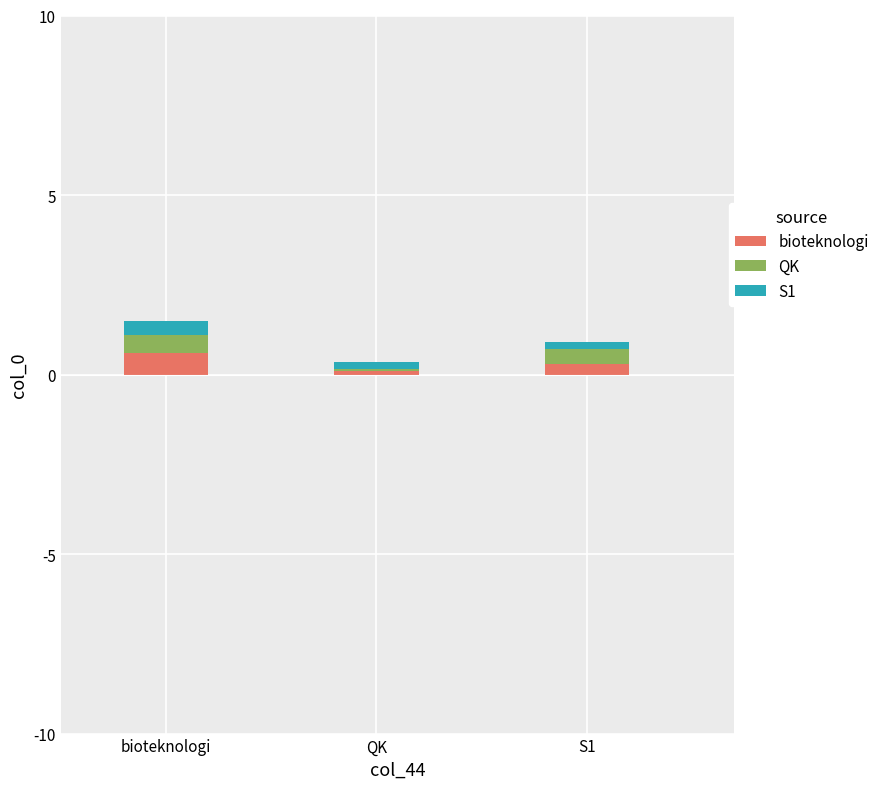

What are all the series names shown in the legend?

bioteknologi, QK, S1